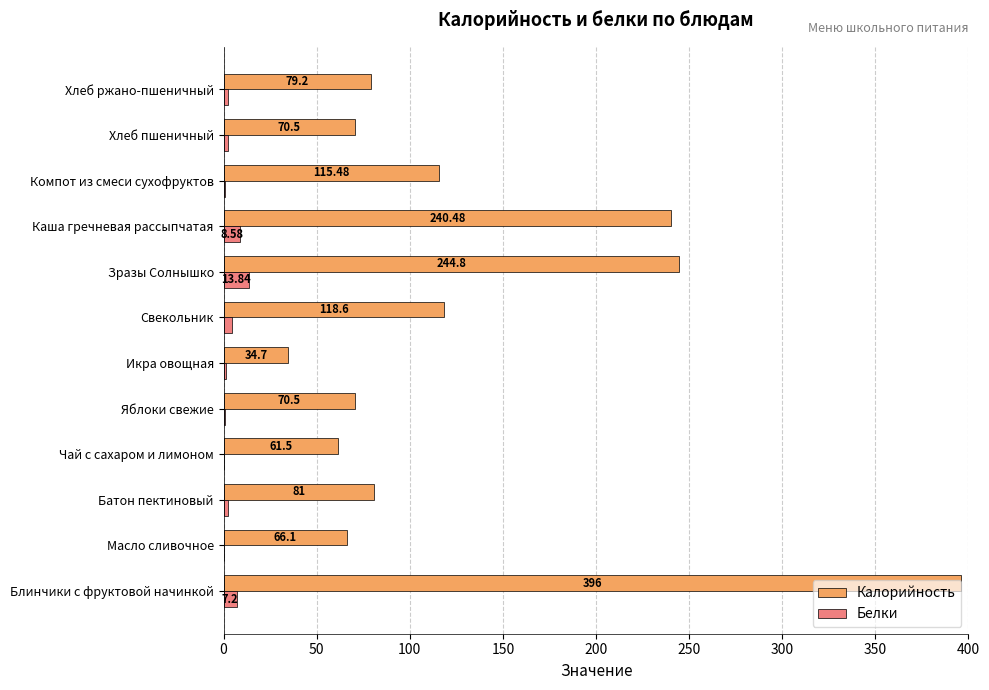

Which series changed the most between Блинчики с фруктовой начинкой and Зразы Солнышко?

Калорийность